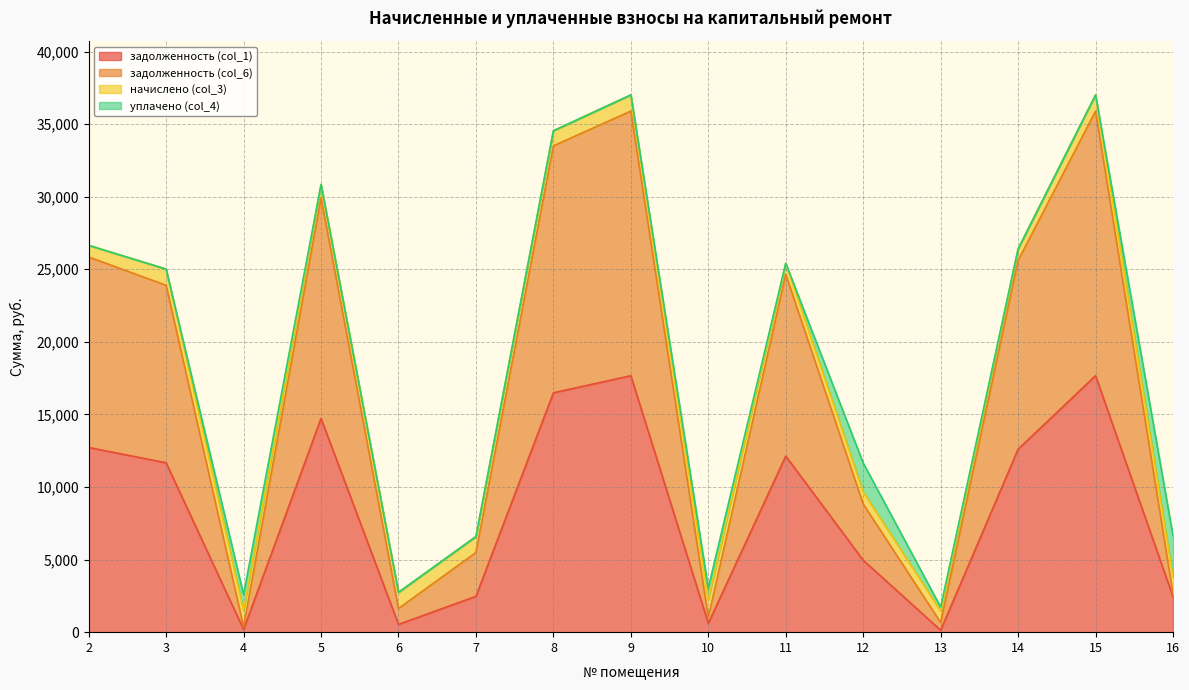

What is the difference between the задолженность (col_1) values at 15 and 11?

5536.3